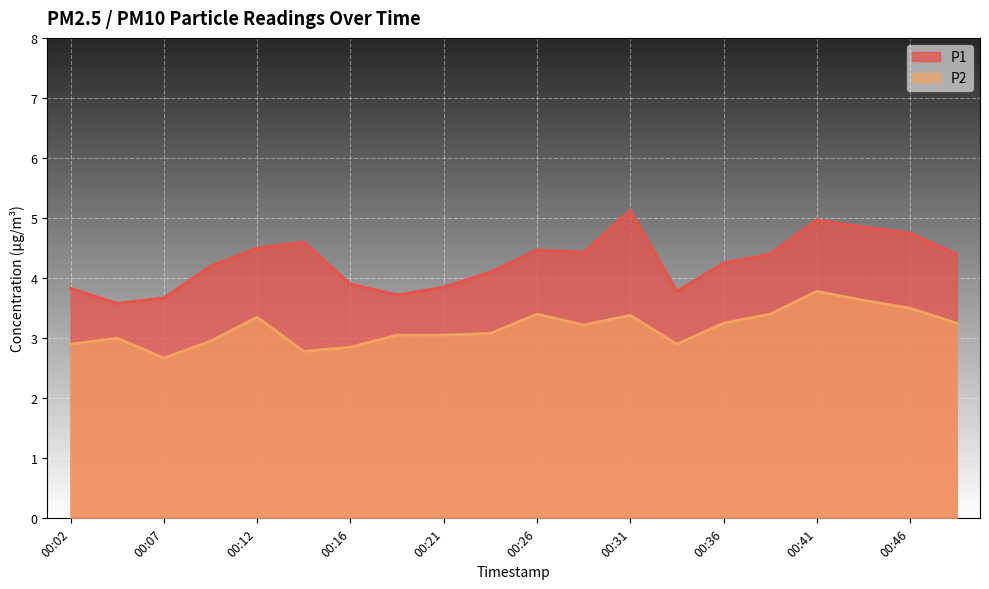

The P2 series shows 3.1 at 00:24. True or false?

True